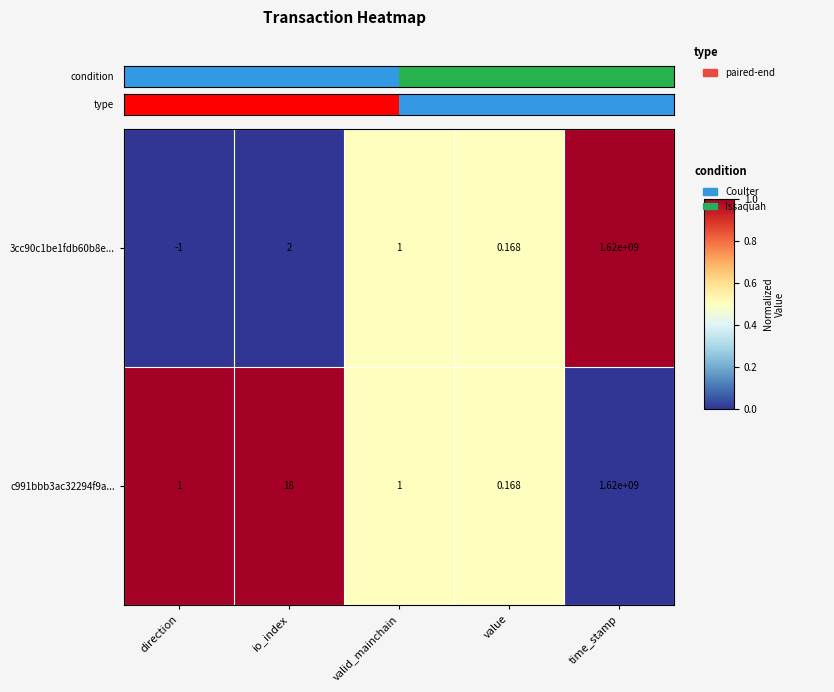

At which category is the sum across all series the highest?

time_stamp